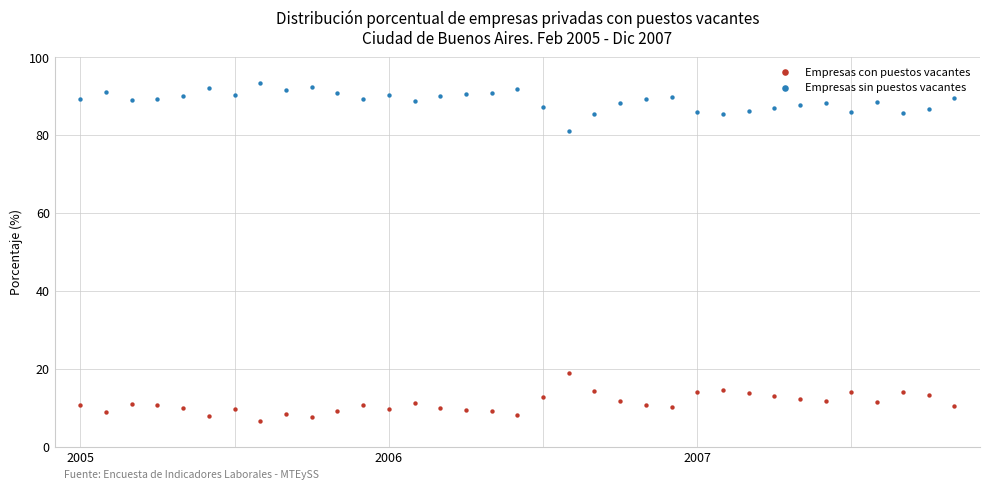

Which series reaches the minimum Y coordinate?

Empresas con puestos vacantes